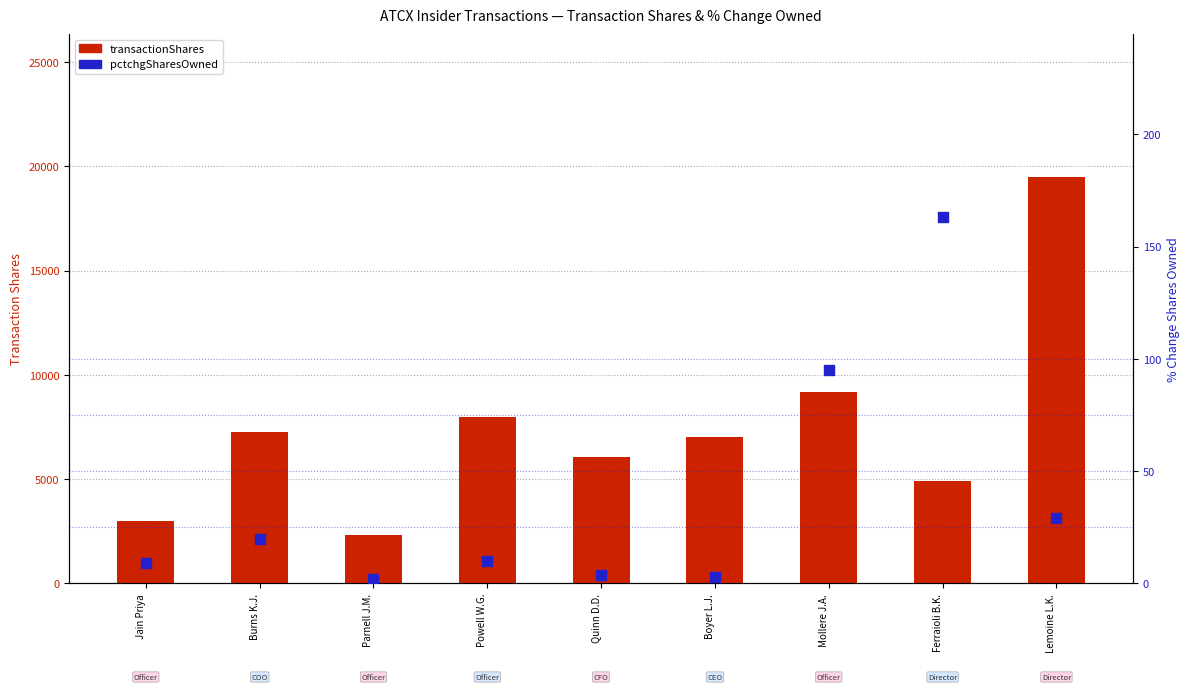

Which series reaches the minimum Y coordinate?

pctchgSharesOwned